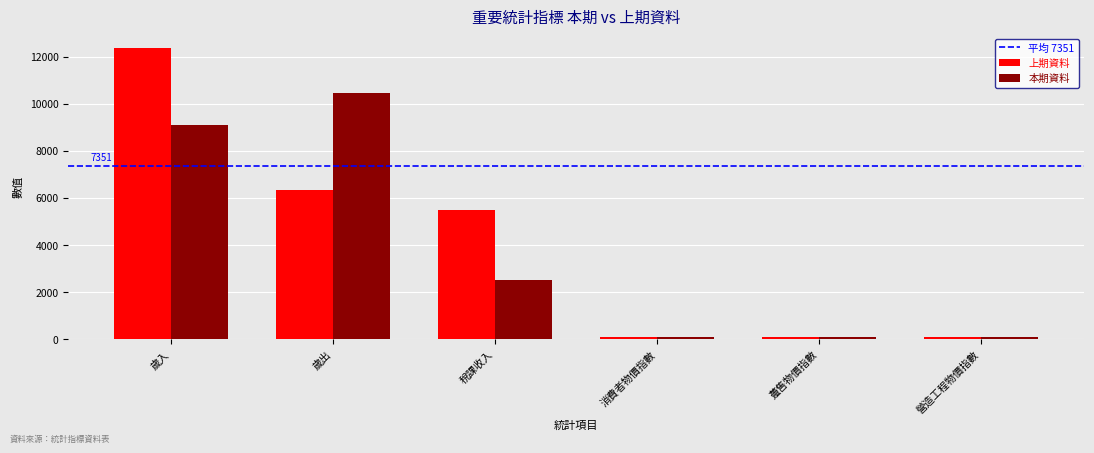

Which label corresponds to the largest value in the chart?

歲入